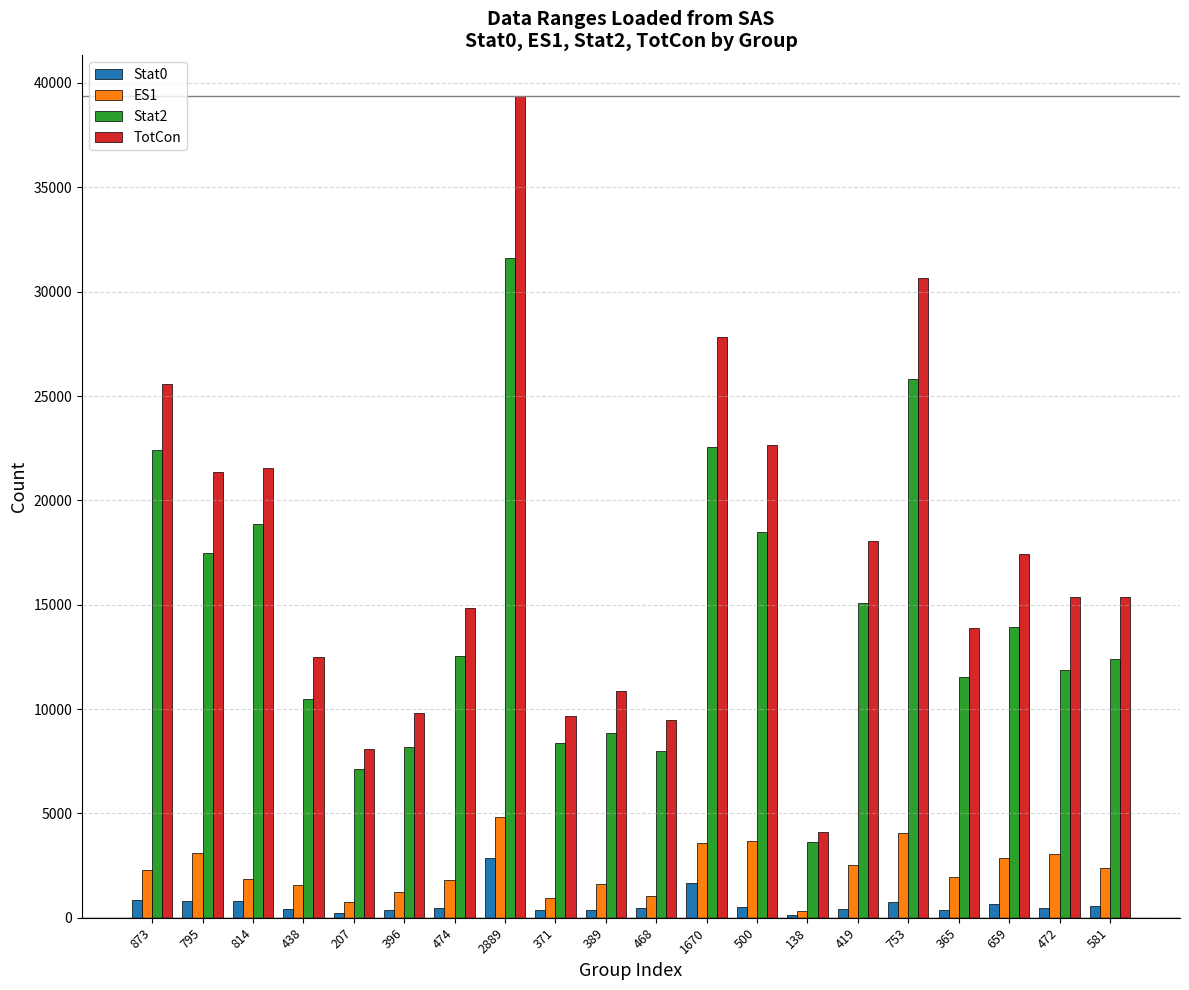

Where is Stat0 nearest to the value 1513?

1670